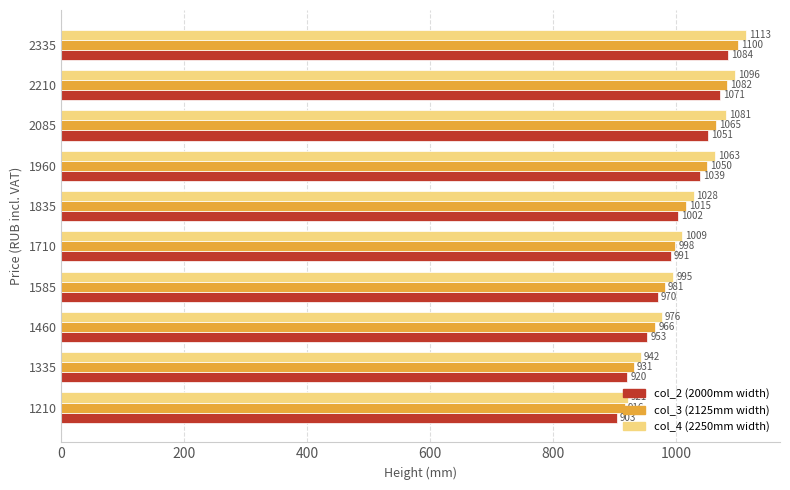

Count the number of data series in this chart.

3